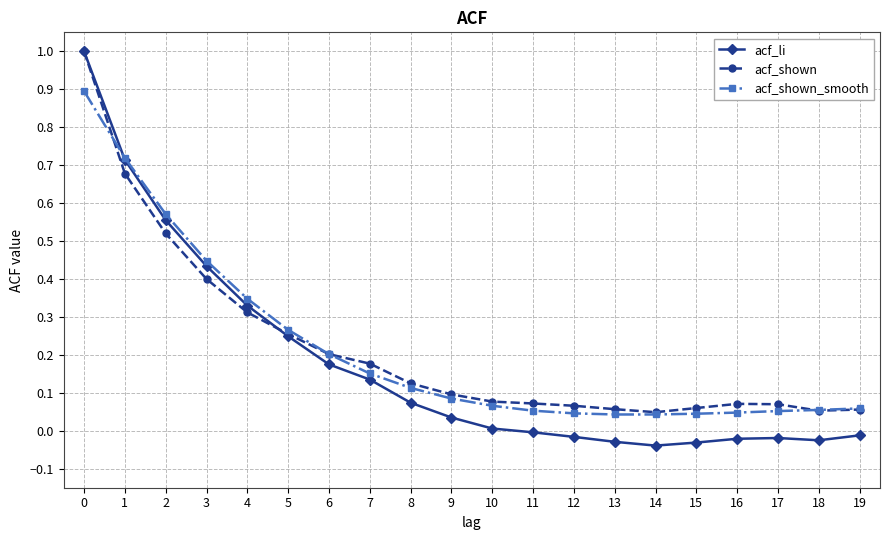

Is the value of acf_shown_smooth at 10 greater than the value of acf_li at 3?

No